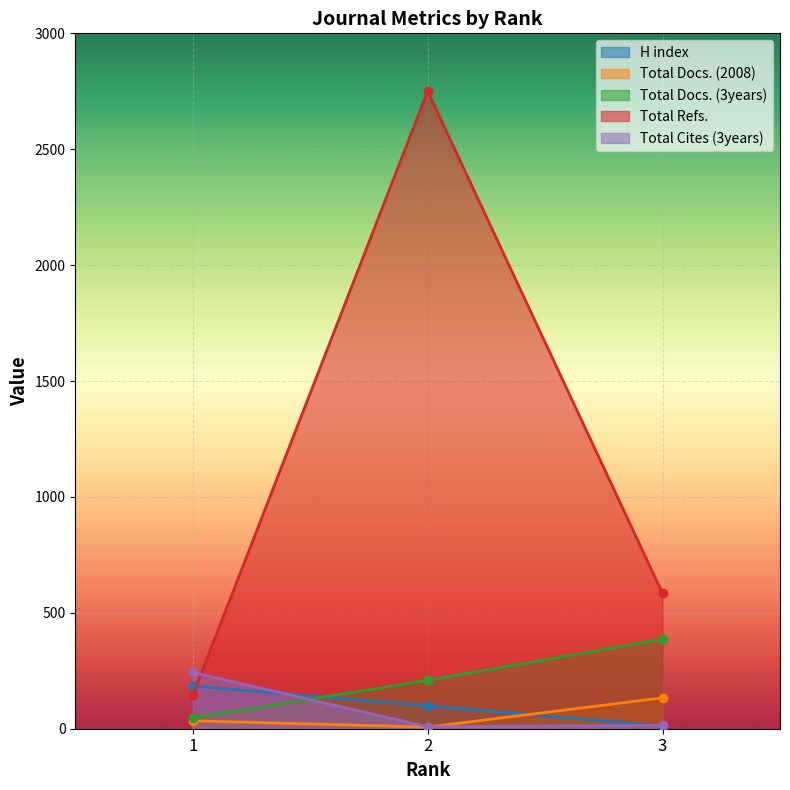

The value of Total Docs. (2008) at 2 is 1. True or false?

False